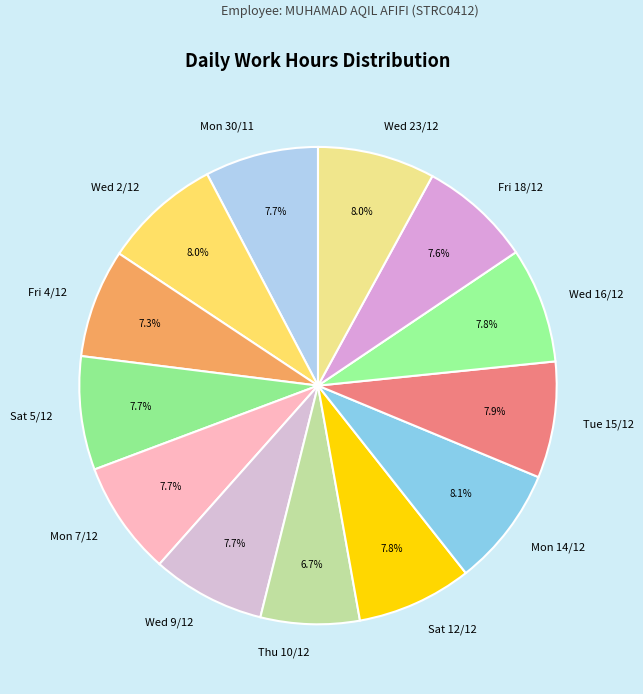

What is the smallest slice in the pie chart?

Thu 10/12